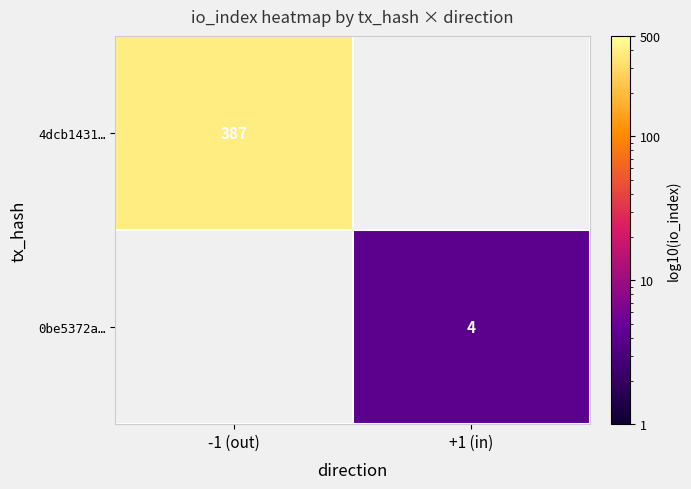

True or false: 0be5372a… has a value of 4 at +1 (in).

True